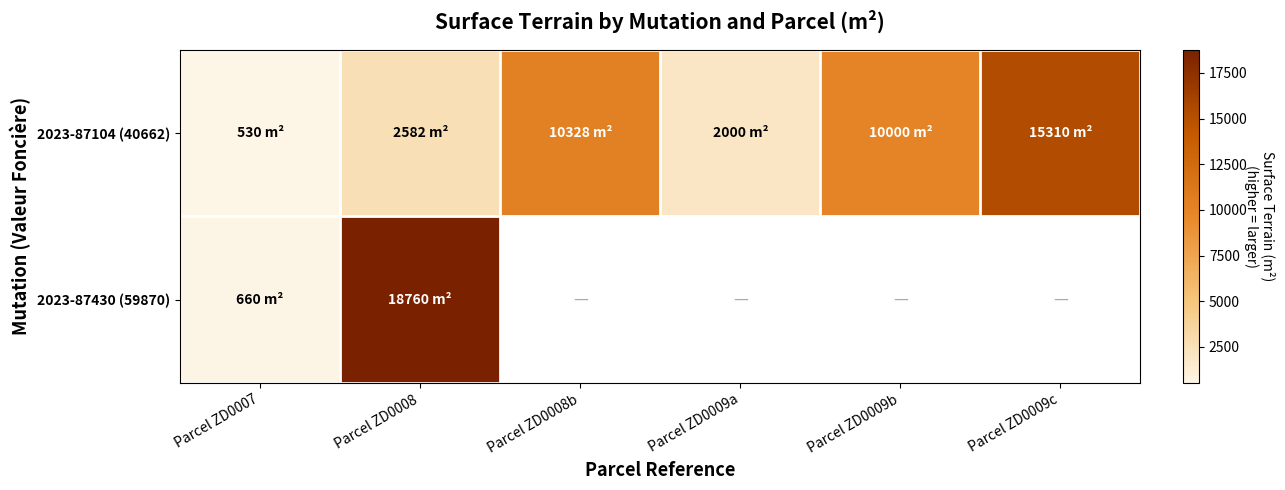

Which category has the lowest value in the 2023-87104 (40662) series?

Parcel ZD0007